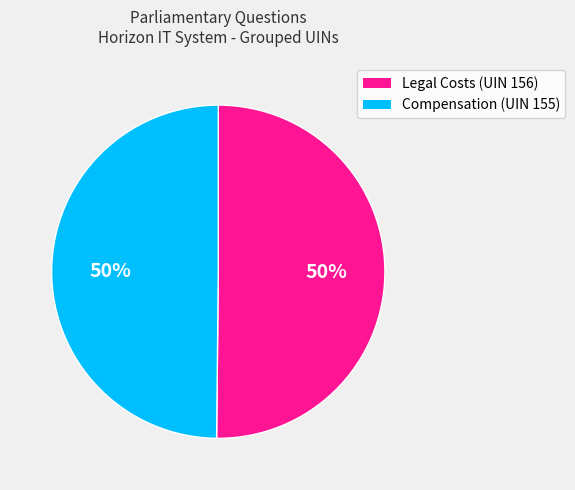

To the nearest percent, what percentage of the pie is Compensation (UIN 155)?

50%